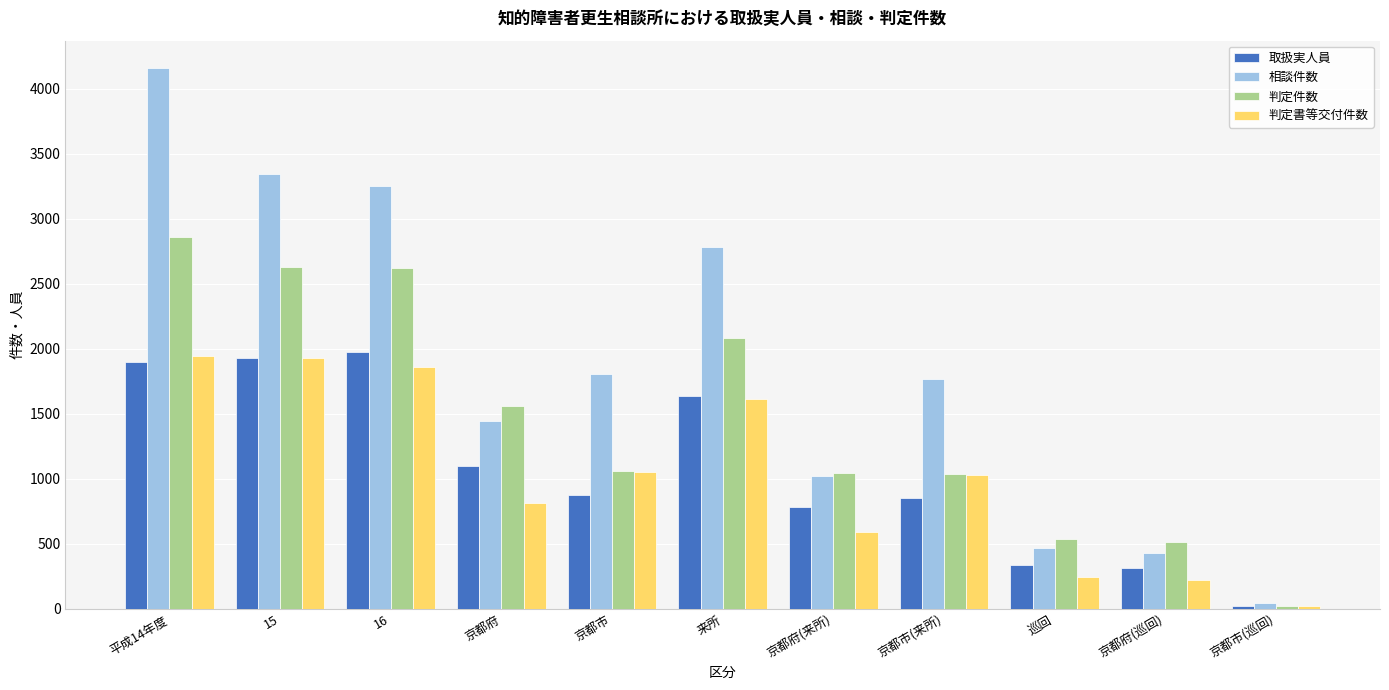

What is the total value across all series at 京都府?

4920